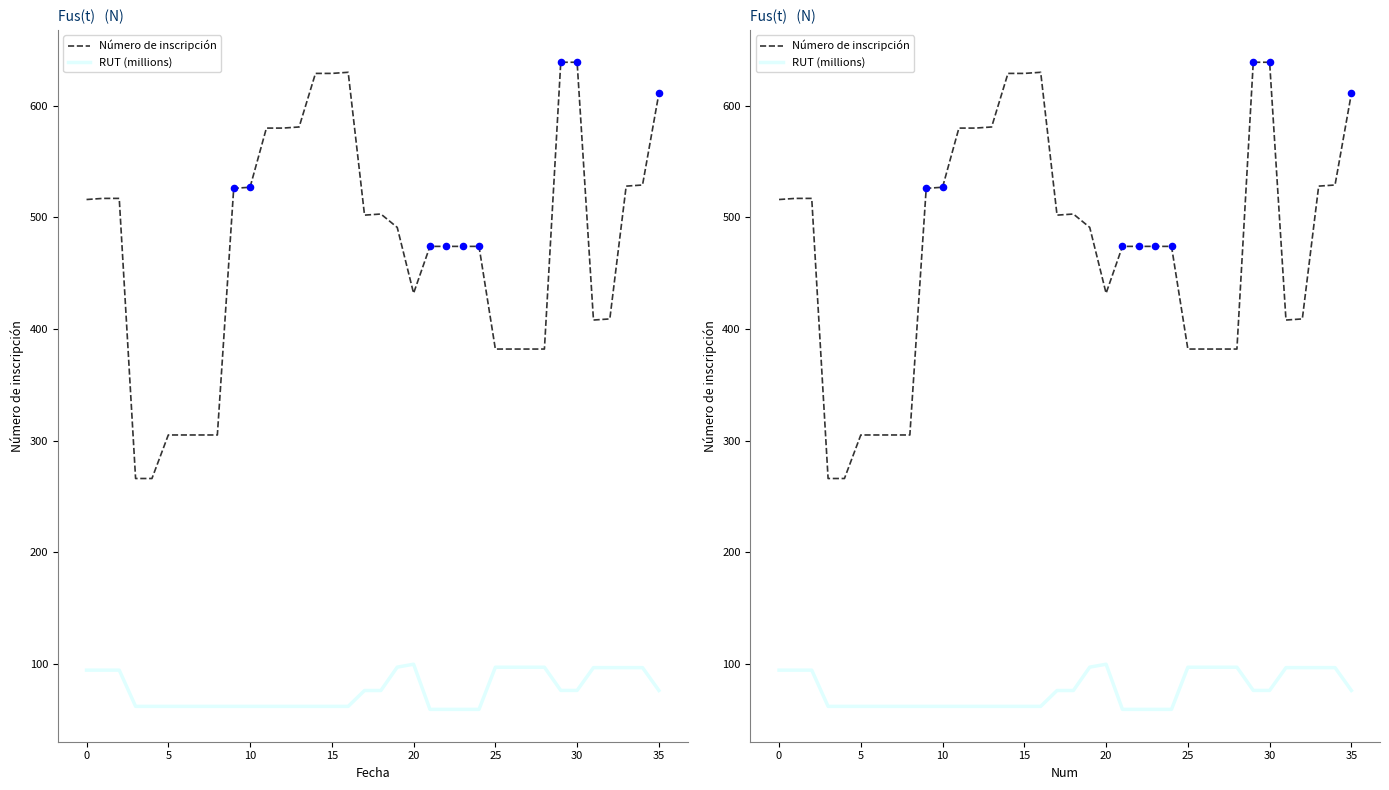

Which series reaches the minimum Y coordinate?

RUT (millions)